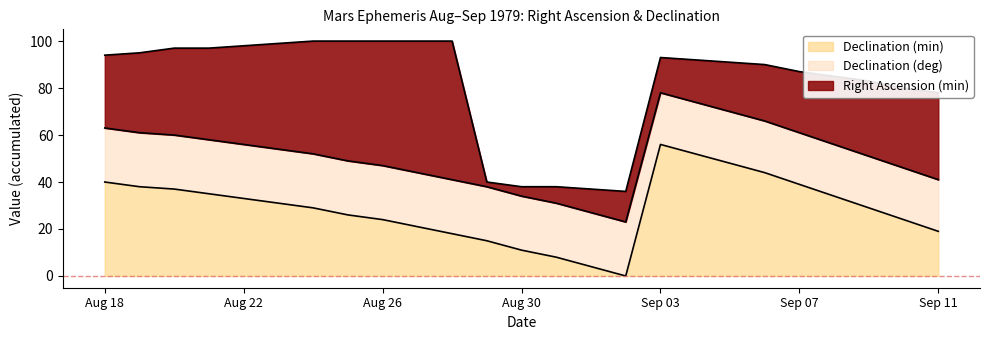

At which category is the sum across all series the highest?

Aug 24